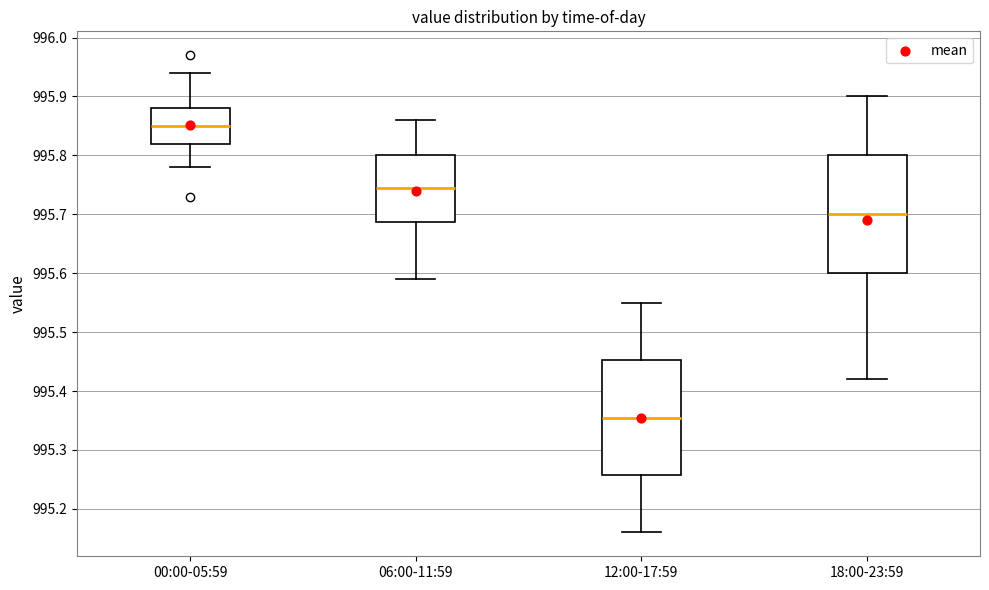

Reading left to right, transcribe this box plot: for each box, give where its median line is, the range the box spans, and where its two whiskers end, as read against the y-axis. The values are not printed on the chart, so give them approximately, as read against the axis.

00:00-05:59: median 995.85, box 995.82 to 995.88, whiskers 995.78 to 995.94
06:00-11:59: median 995.75, box 995.69 to 995.80, whiskers 995.59 to 995.86
12:00-17:59: median 995.36, box 995.26 to 995.45, whiskers 995.16 to 995.55
18:00-23:59: median 995.70, box 995.60 to 995.80, whiskers 995.42 to 995.90